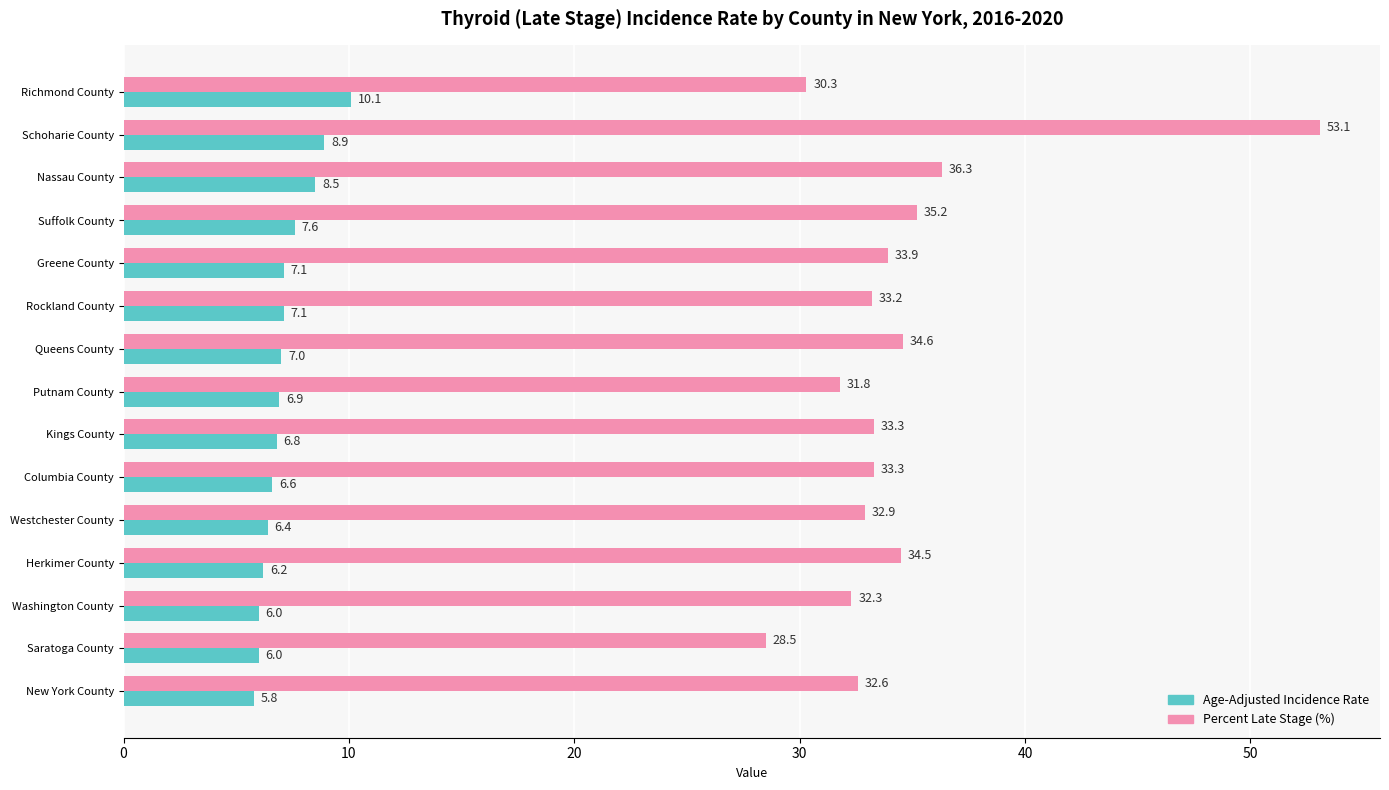

At which label does Percent Late Stage (%) reach its minimum?

Saratoga County